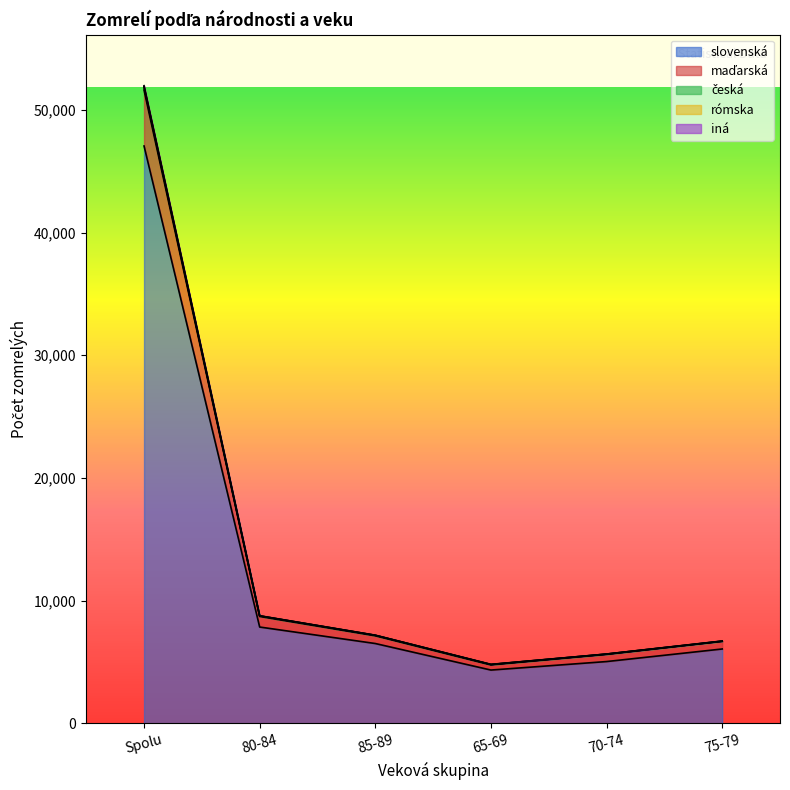

What is the label of the 1st point from the right?

75-79